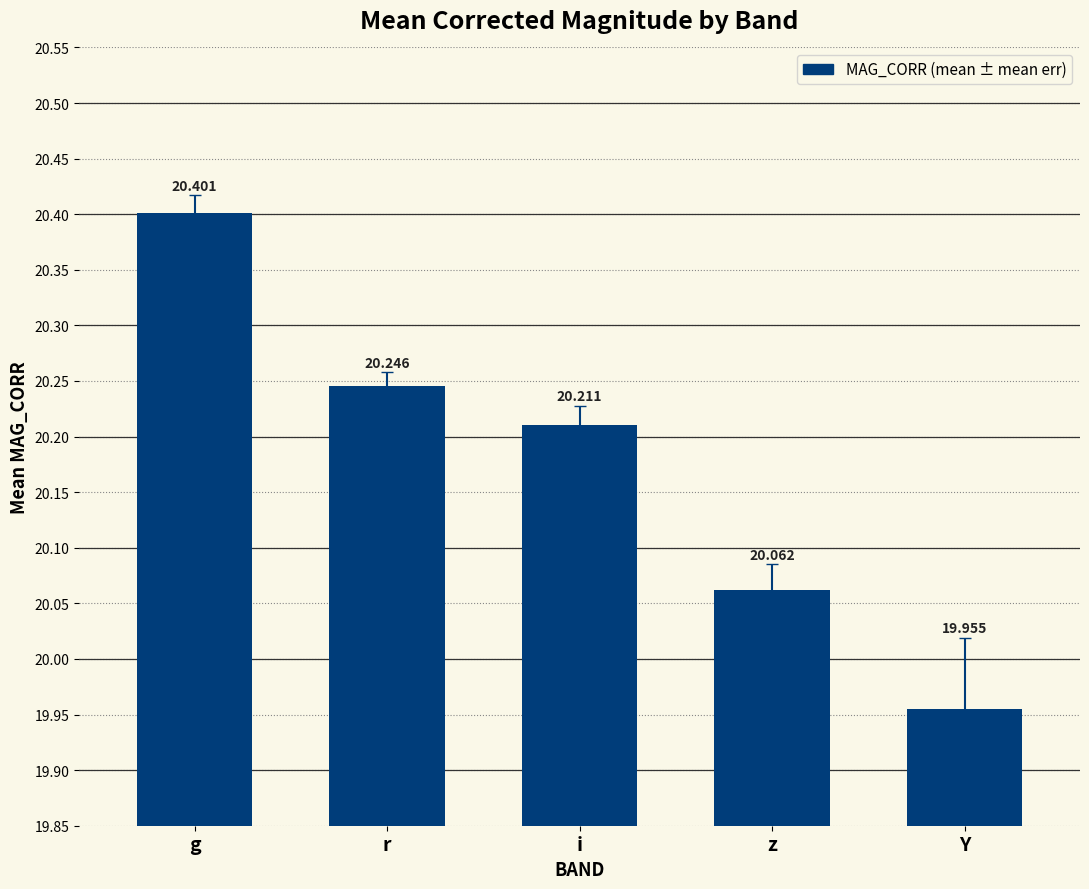

What is the ratio of the value at r to the value at i?

1.0